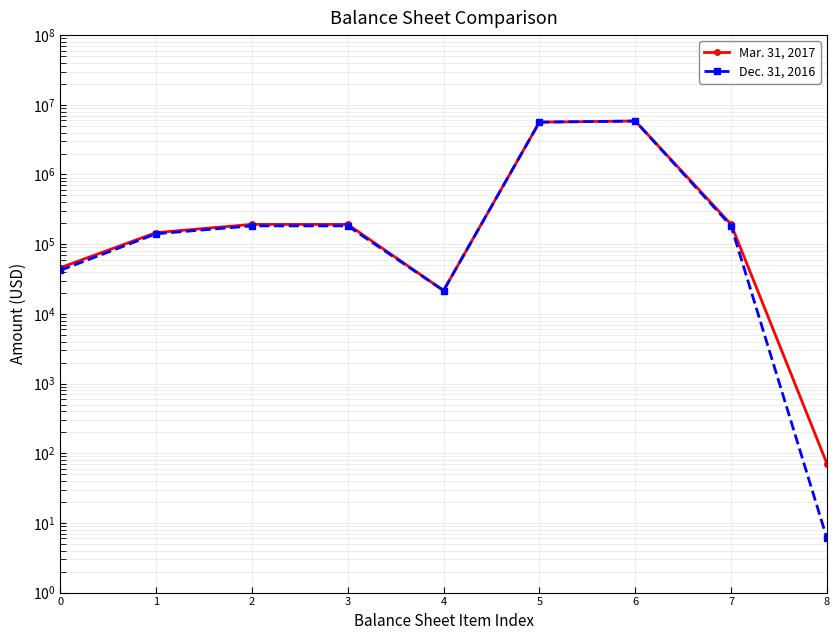

How many interior local peaks does the Dec. 31, 2016 series have?

1